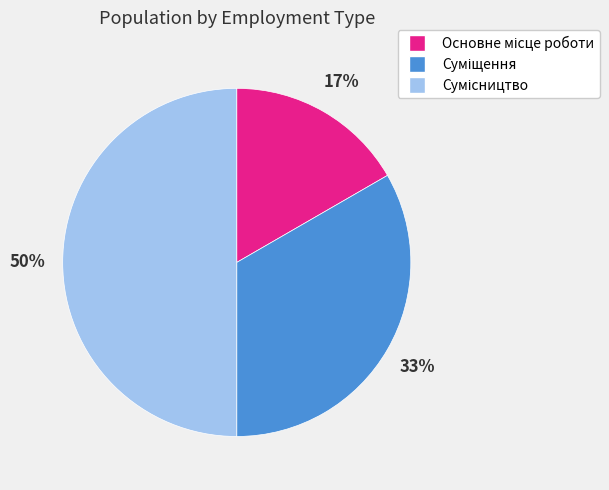

To the nearest percent, what is the average slice percentage?

33%